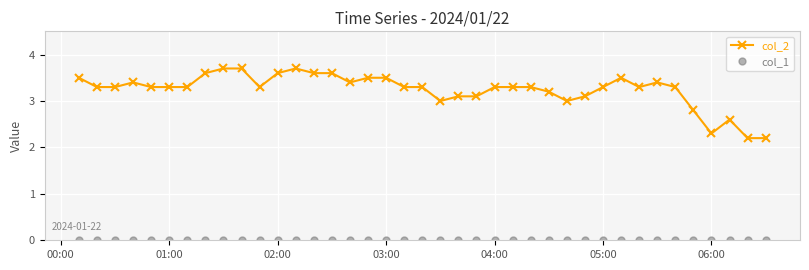

What is the difference between the maximum and minimum values in the col_2 series?

1.5